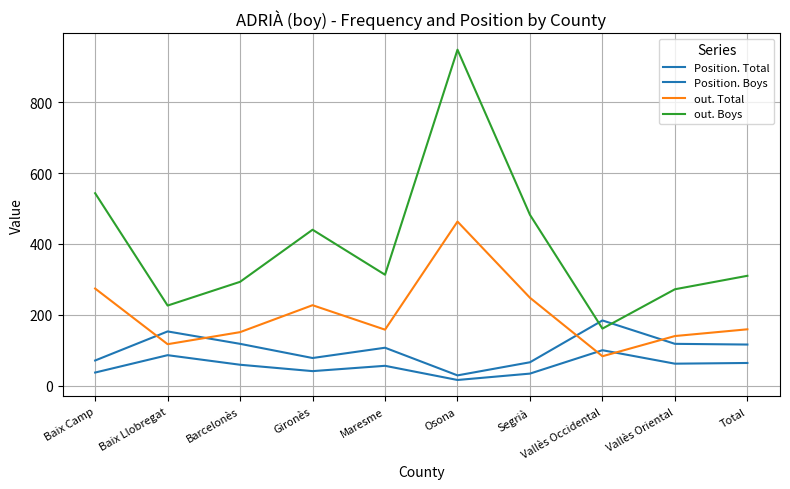

How many lines are shown in the chart?

4